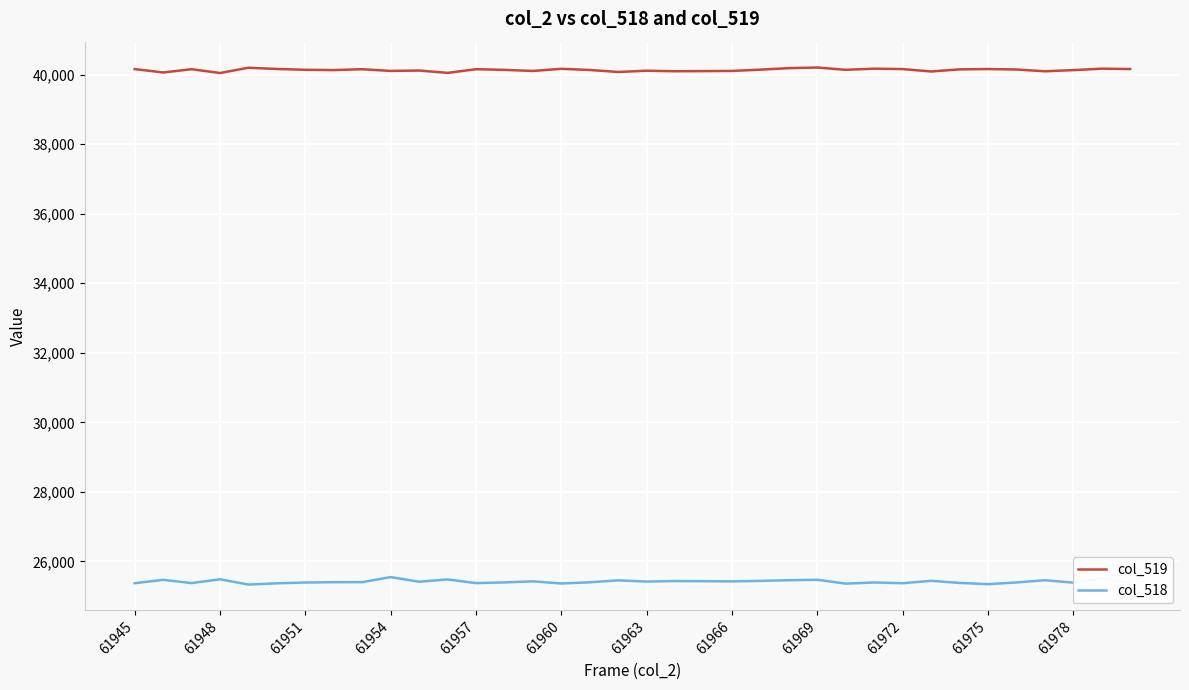

Rank the series by their maximum value, from lowest to highest.

col_518, col_519